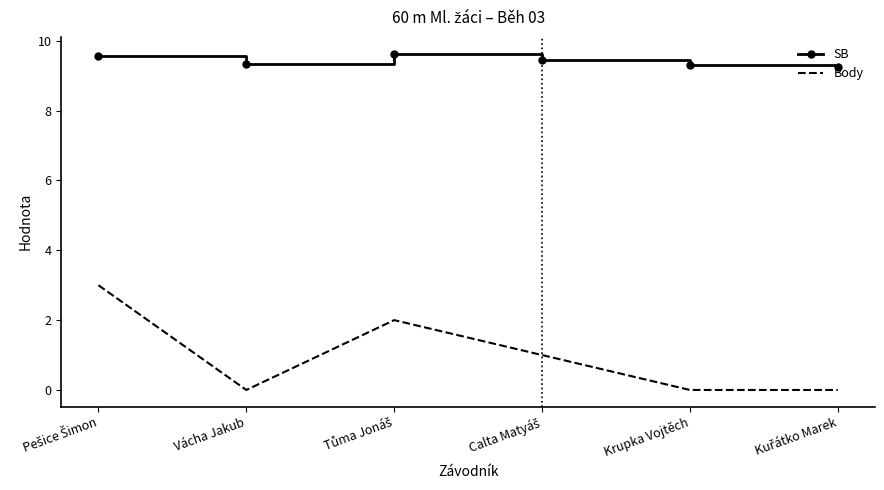

In Body, how many points are higher than both neighbors (excluding endpoints)?

1